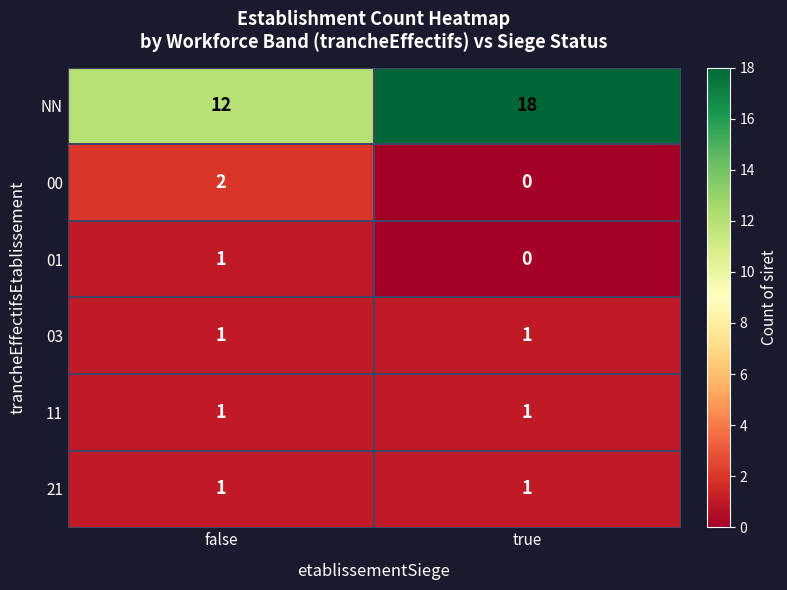

Which label corresponds to the largest value in the chart?

true